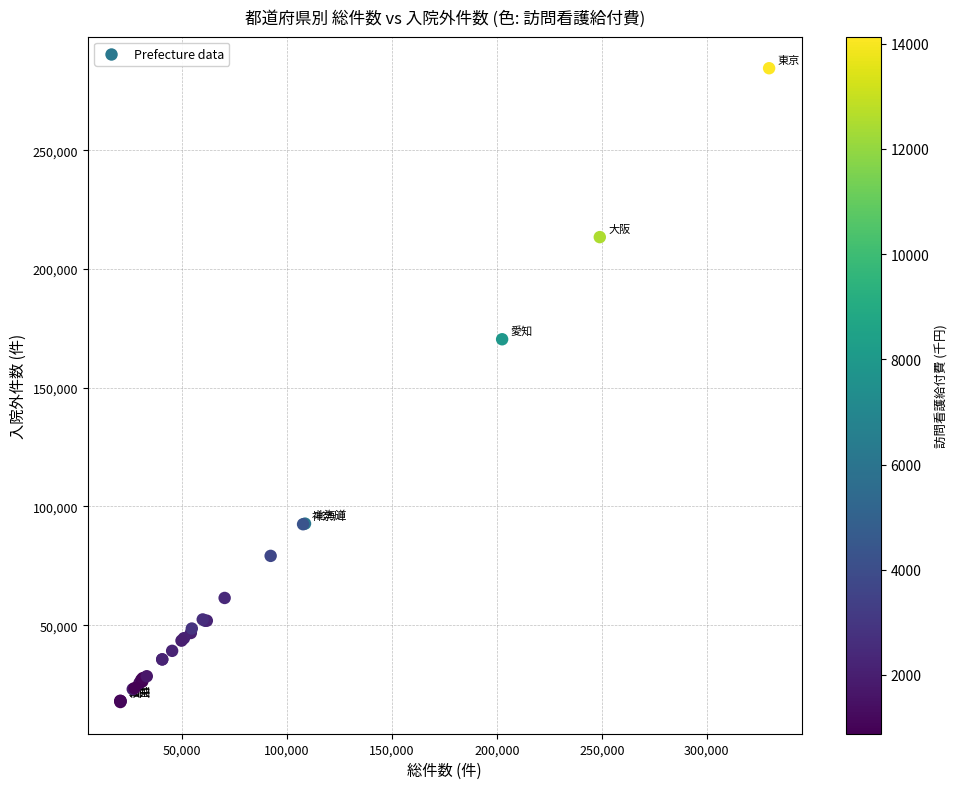

What Y value in the scatter plot is closest to 151115?

170432